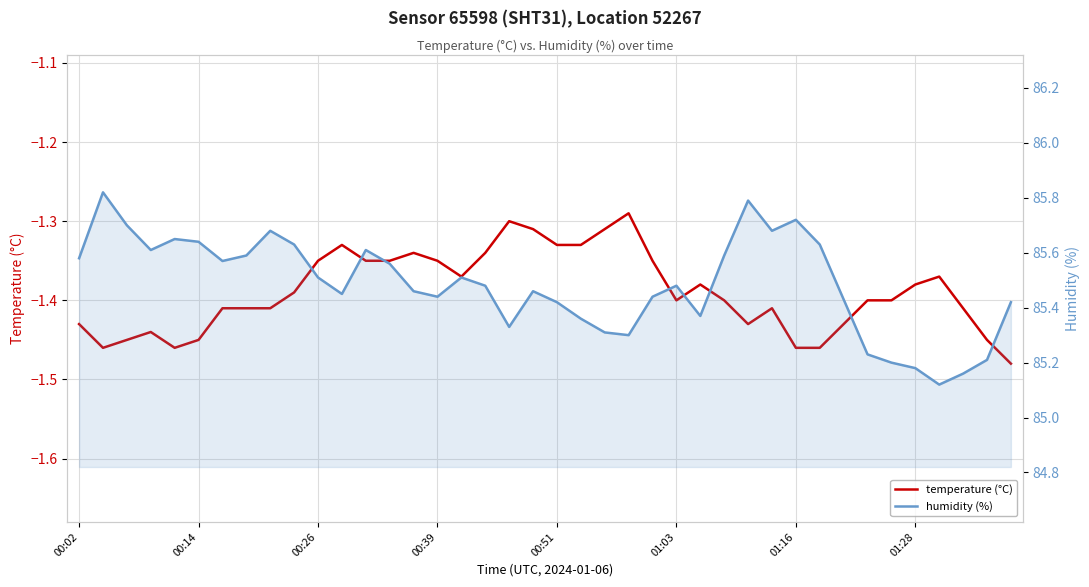

How many series are shown in this chart?

2